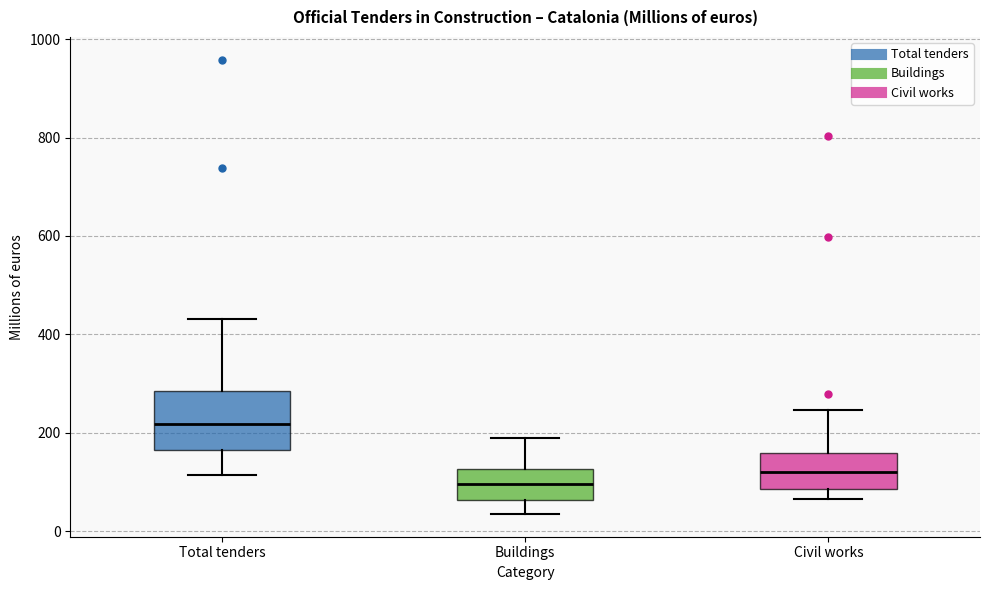

Which box's median line is the highest?

Total tenders